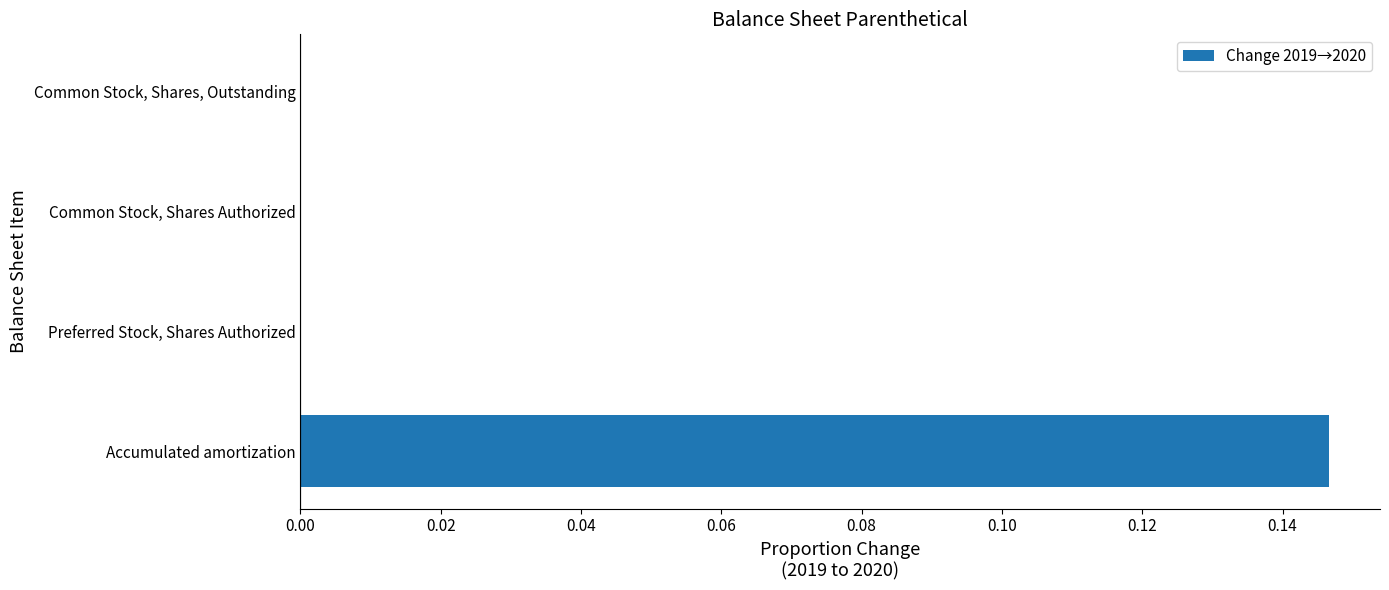

Which has a higher value, Common Stock, Shares, Outstanding or Accumulated amortization?

Accumulated amortization